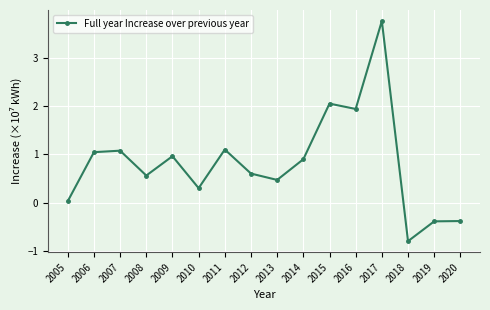

What is the difference between the second highest and minimum values?

2.8